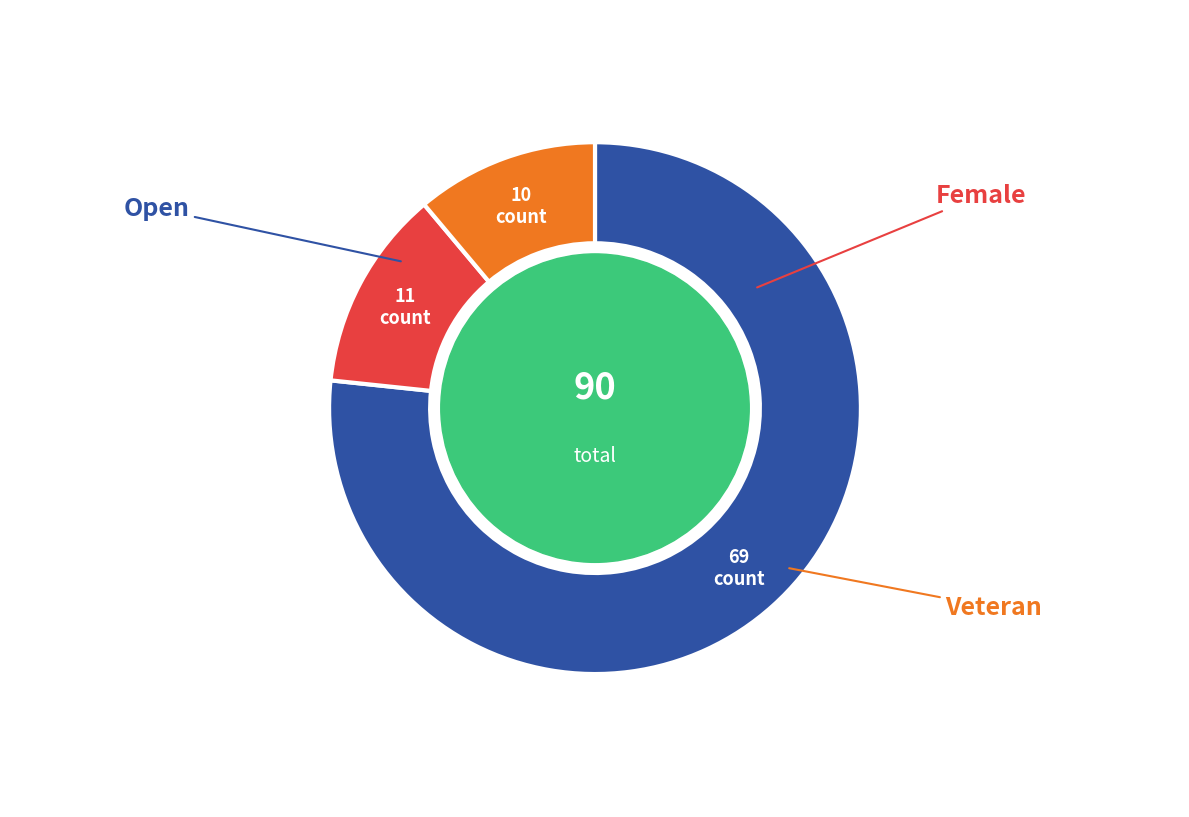

Does any single category account for the majority?

Yes